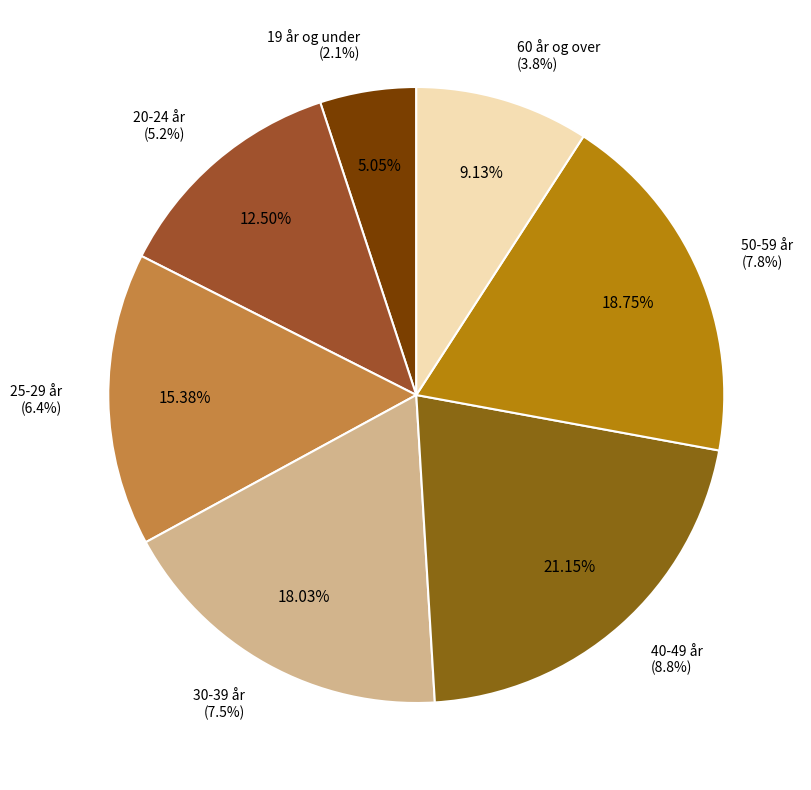

What percentage is the 50-59 år slice, to the nearest percent?

19%